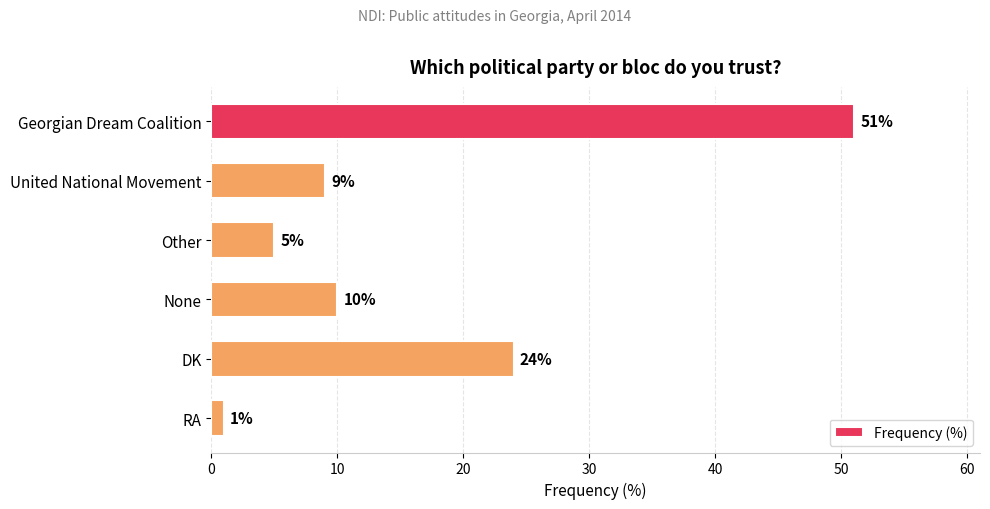

Does the chart contain stacked bars?

No